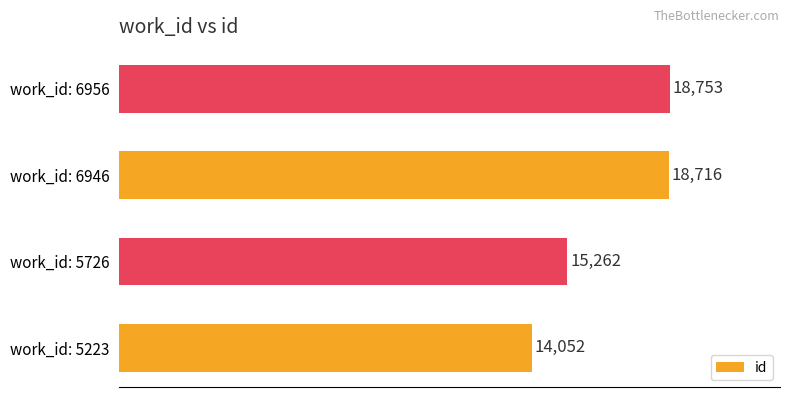

Reading top to bottom, what are all the values shown in this chart?

18753	18716	15262	14052